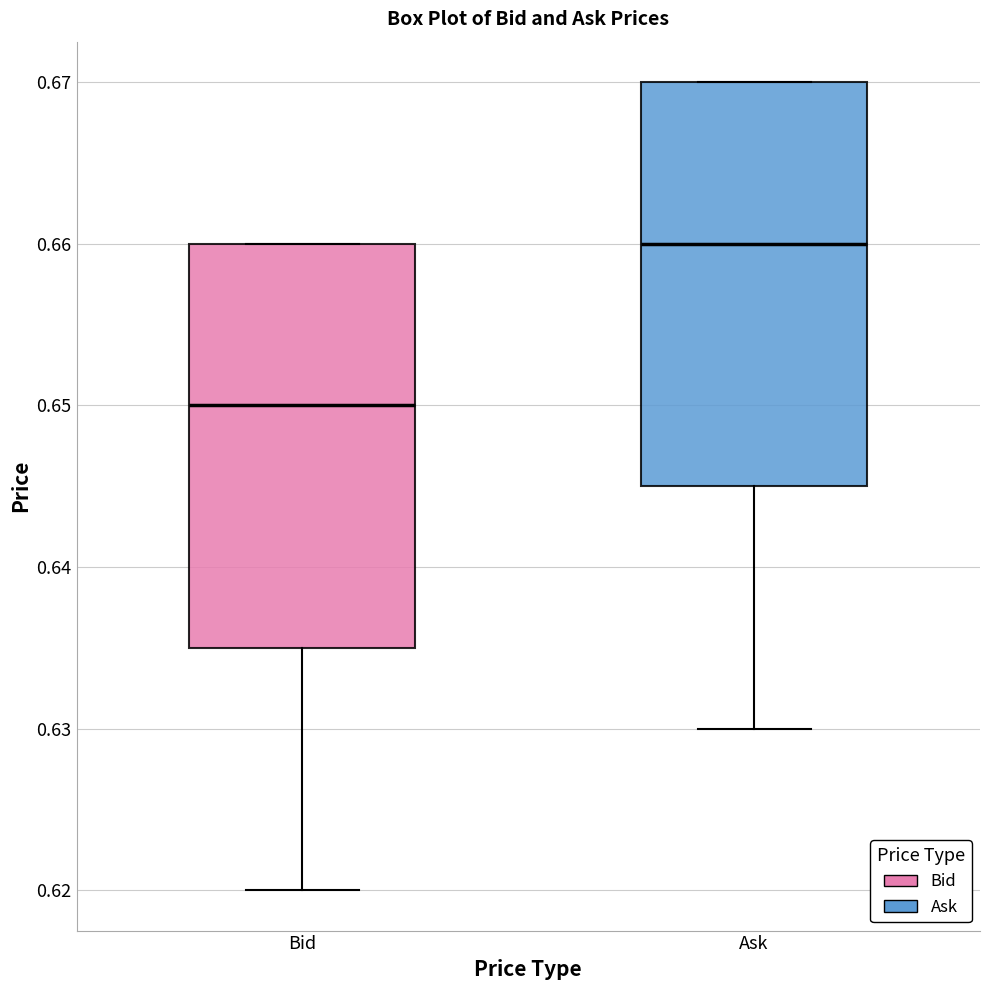

Reading left to right, transcribe this box plot: for each box, give where its median line is, the range the box spans, and where its two whiskers end, as read against the y-axis. The values are not printed on the chart, so give them approximately, as read against the axis.

Bid: median 0.650, box 0.635 to 0.660, whiskers 0.620 to 0.660
Ask: median 0.660, box 0.645 to 0.670, whiskers 0.630 to 0.670